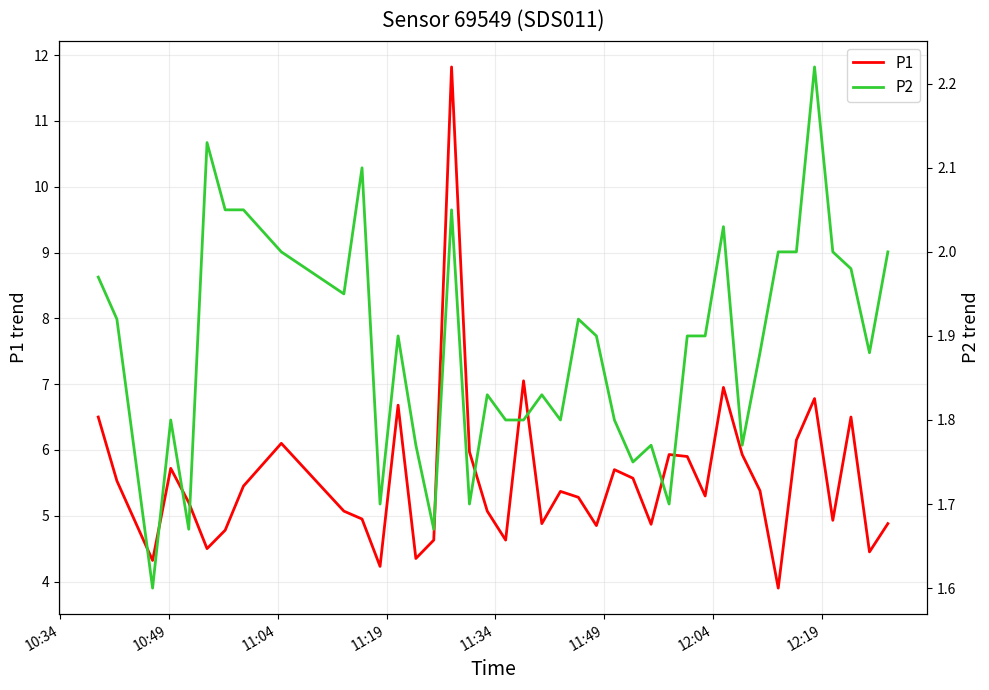

Does the chart display data point markers on the line(s)?

No